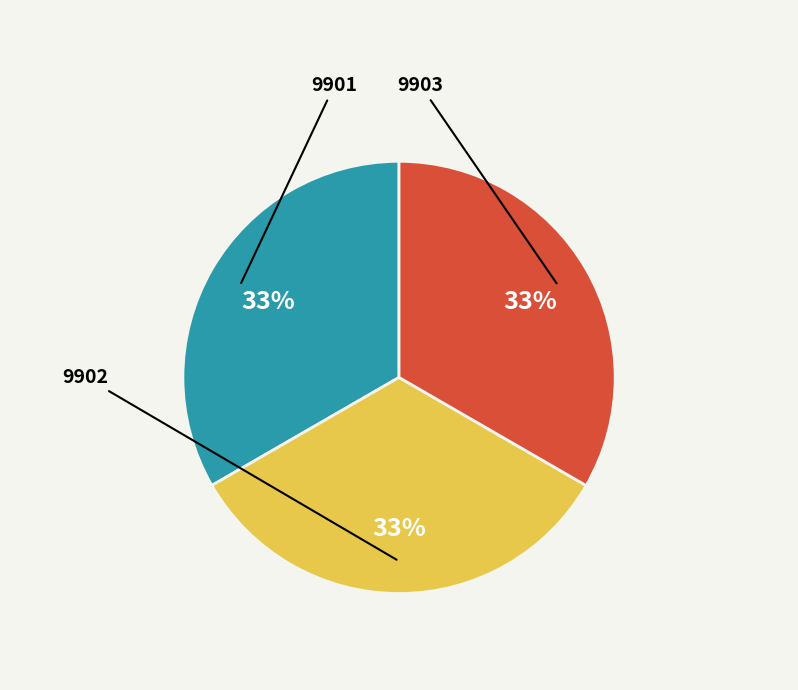

Is there a majority slice in this chart?

No